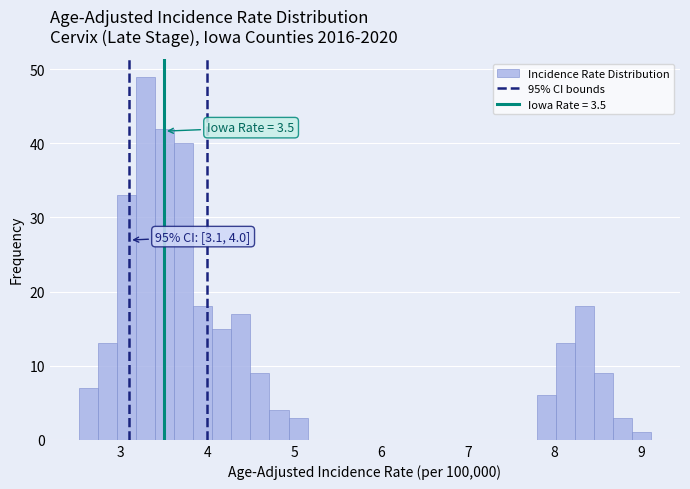

Around what value on the x-axis is the tallest bar? Give the approximate position of its centre, as read against the axis.

3.3